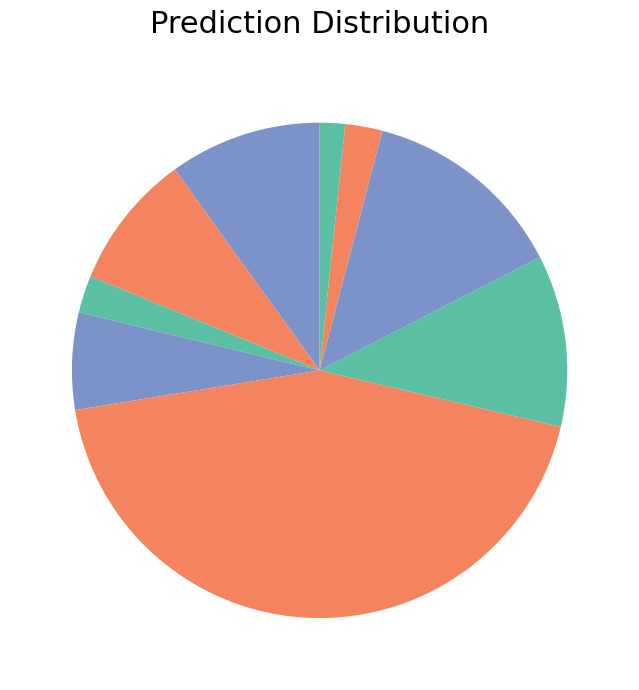

How many segments does this pie chart have?

9